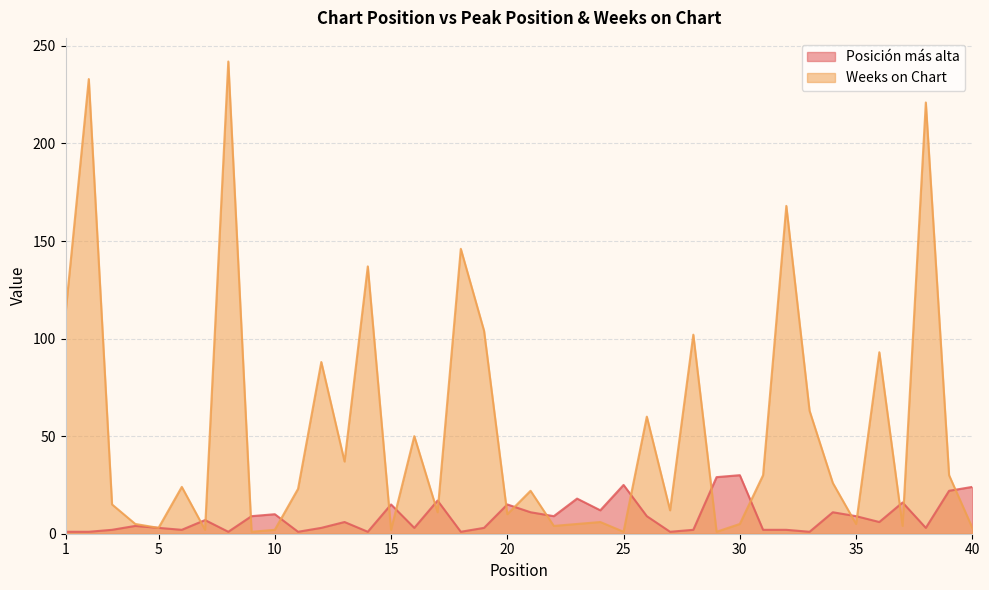

What is the difference between the Weeks on Chart values at 37 and 35?

1